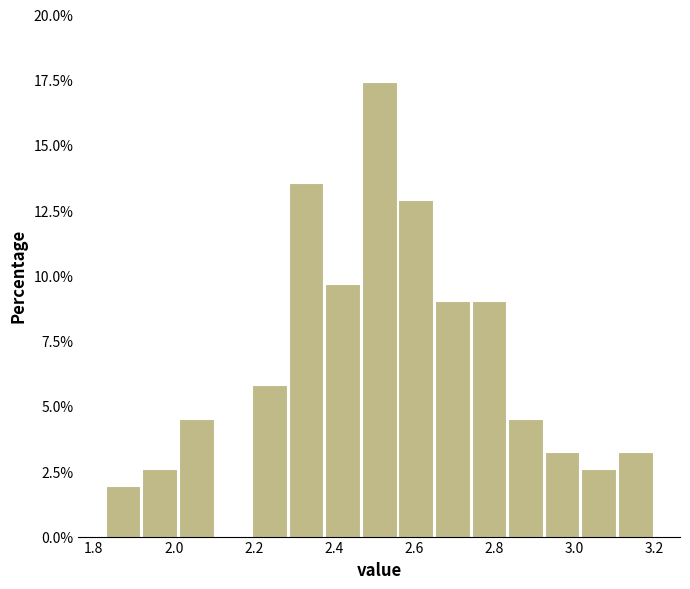

Over which range of the x-axis is the bar tallest?

2.46 to 2.56